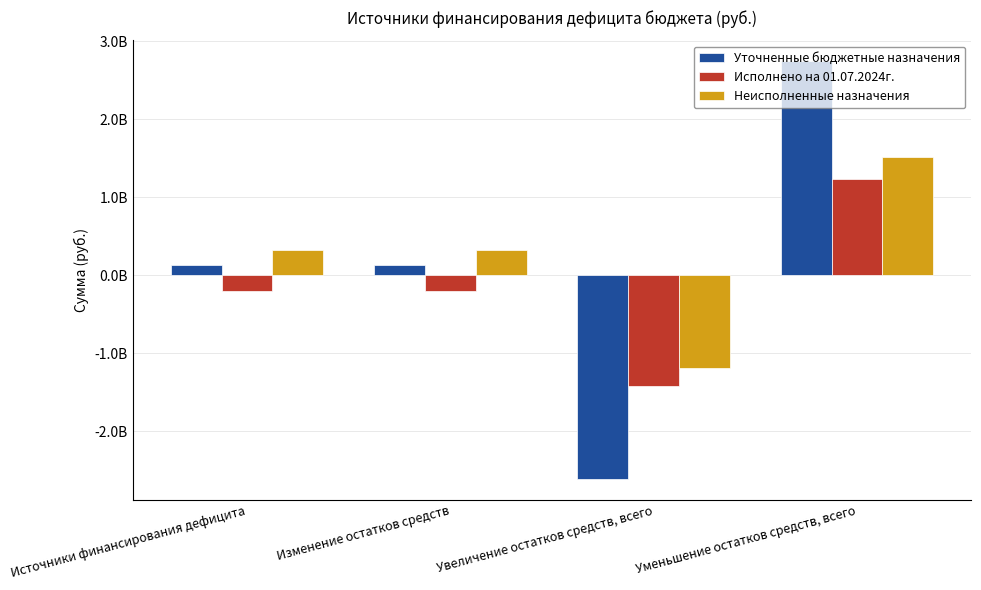

Are the bars horizontal?

No